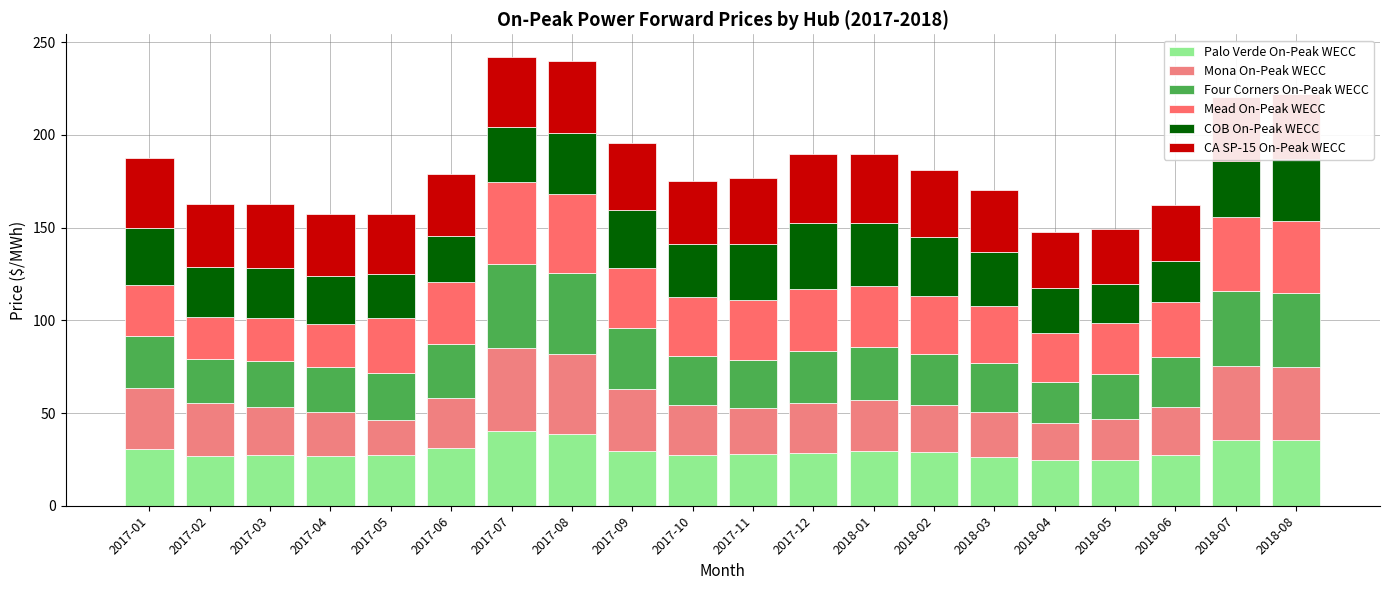

At 2017-02, list the series in order from largest to smallest.

CA SP-15 On-Peak WECC, Mona On-Peak WECC, COB On-Peak WECC, Palo Verde On-Peak WECC, Four Corners On-Peak WECC, Mead On-Peak WECC